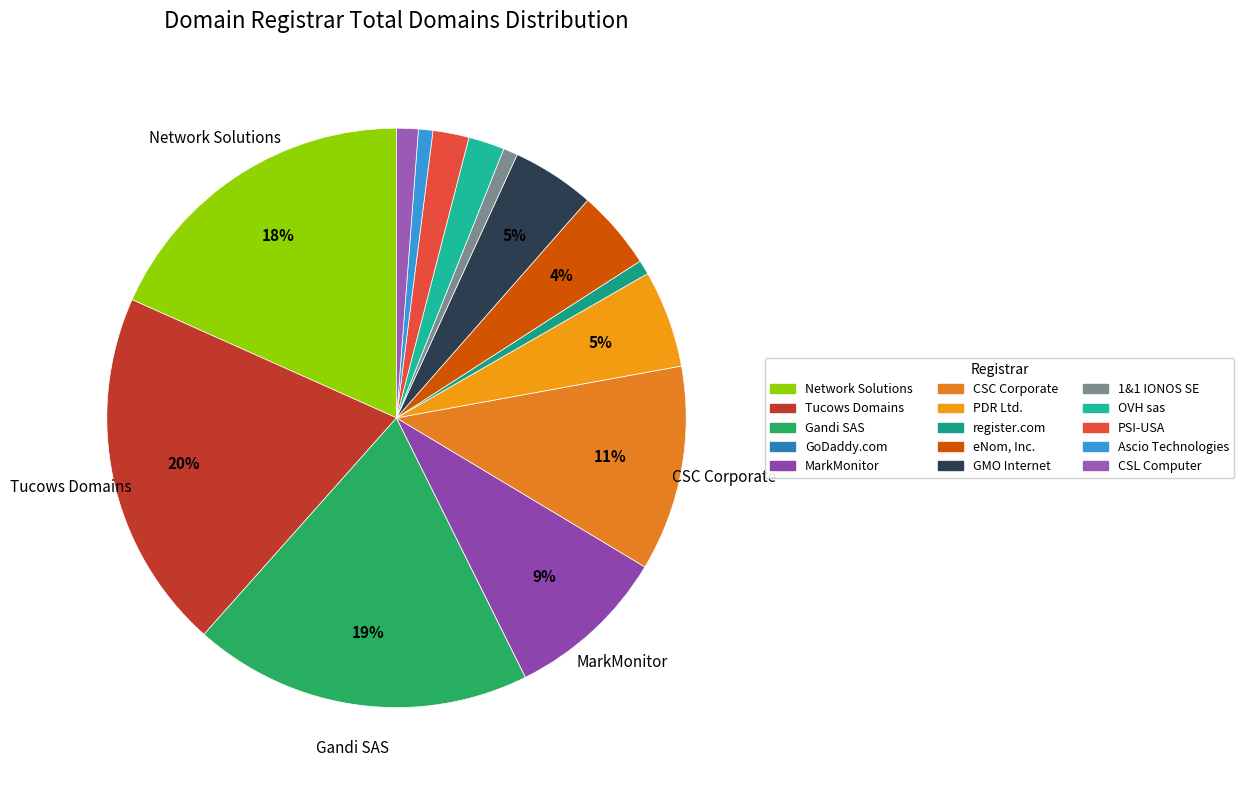

How many slices are in this pie chart?

15